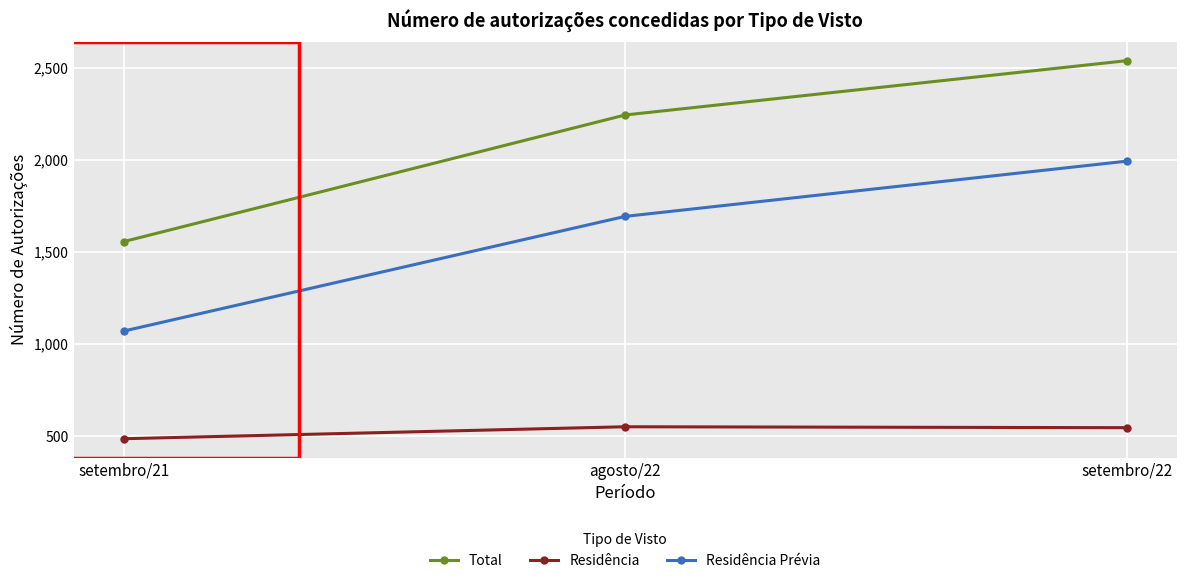

What position from the right is setembro/21?

3